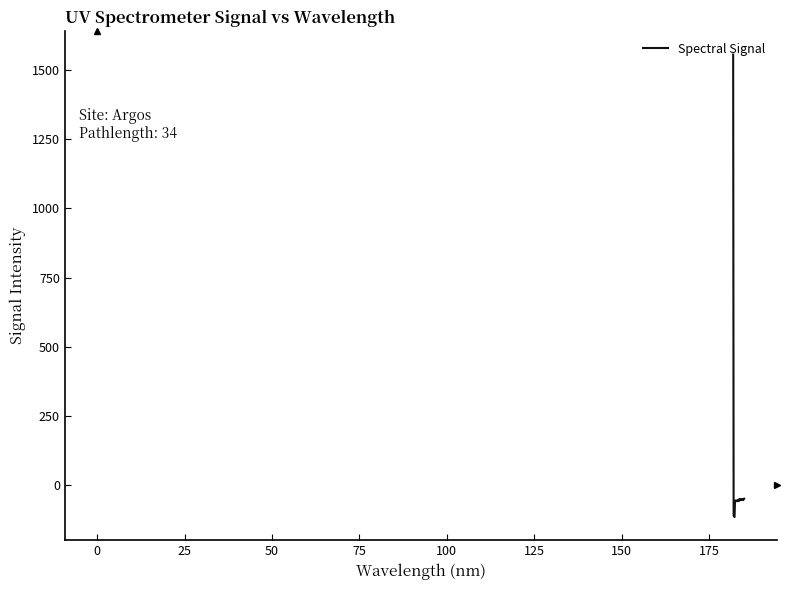

What is the difference between the maximum and minimum values?

1670.1